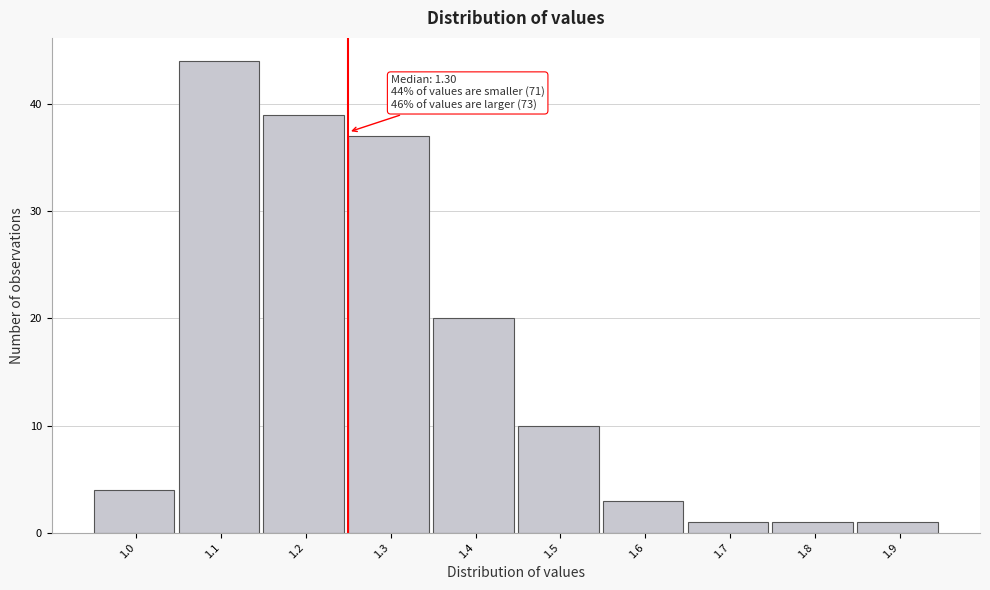

Reading left to right, transcribe all the data shown in this chart.

4	44	39	37	20	10	3	1	1	1